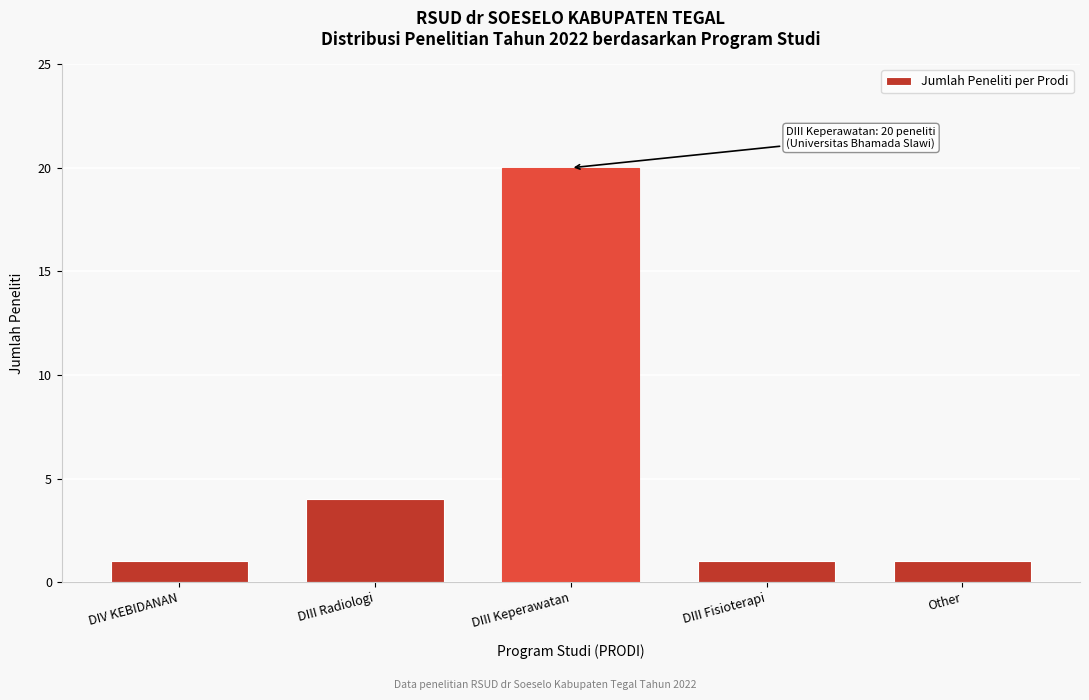

Reading left to right, what are all the values shown in this chart?

DIV KEBIDANAN=1	DIII Radiologi=4	DIII Keperawatan=20	DIII Fisioterapi=1	Other=1